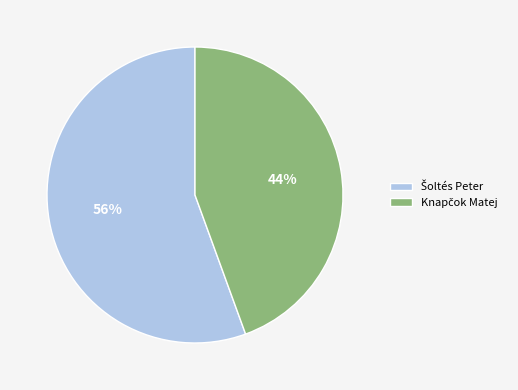

To the nearest percent, what is the average slice percentage?

50%